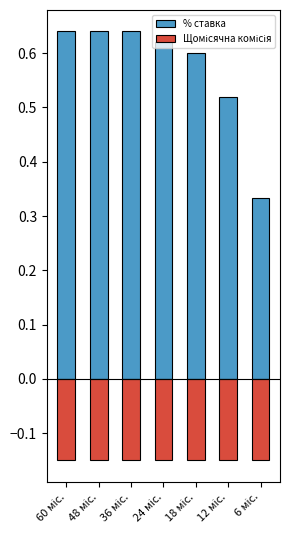

How many groups of bars are there?

7